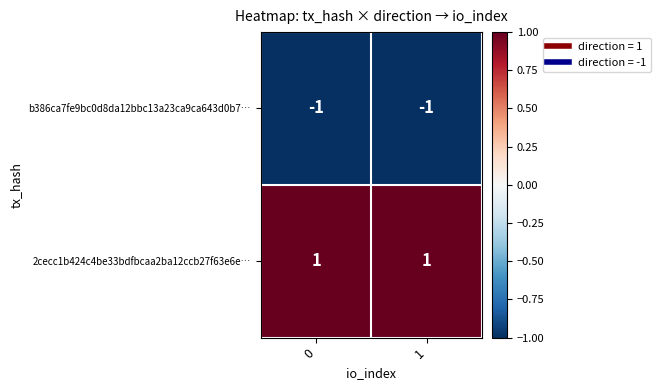

Rank the series at 0 from highest to lowest value.

2cecc1b424c4be33bdfbcaa2ba12ccb27f63e6e…, b386ca7fe9bc0d8da12bbc13a23ca9ca643d0b7…